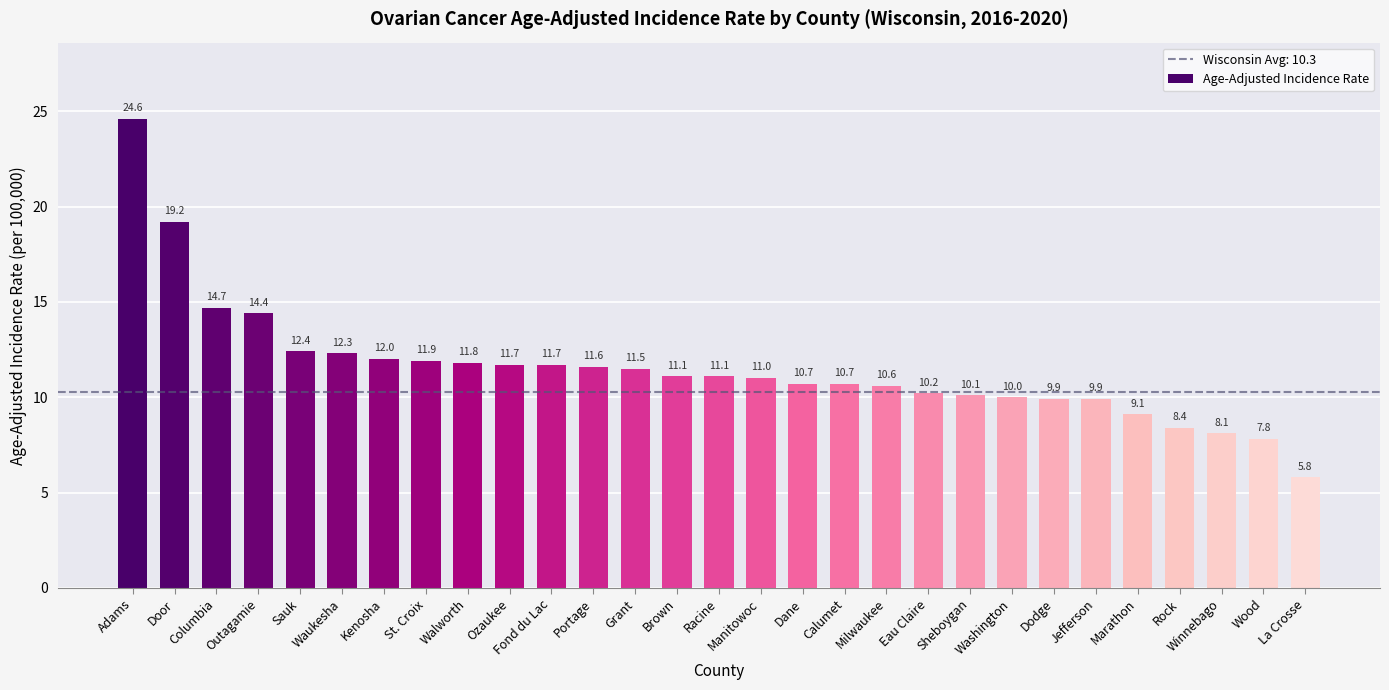

Between Columbia and Rock, which is larger?

Columbia